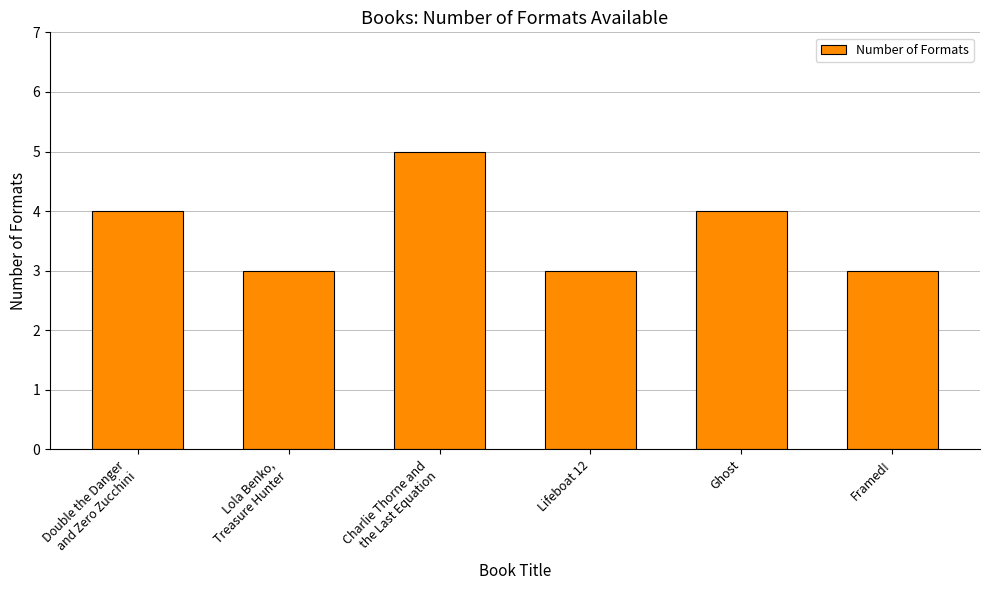

What value does the data have at Ghost?

4